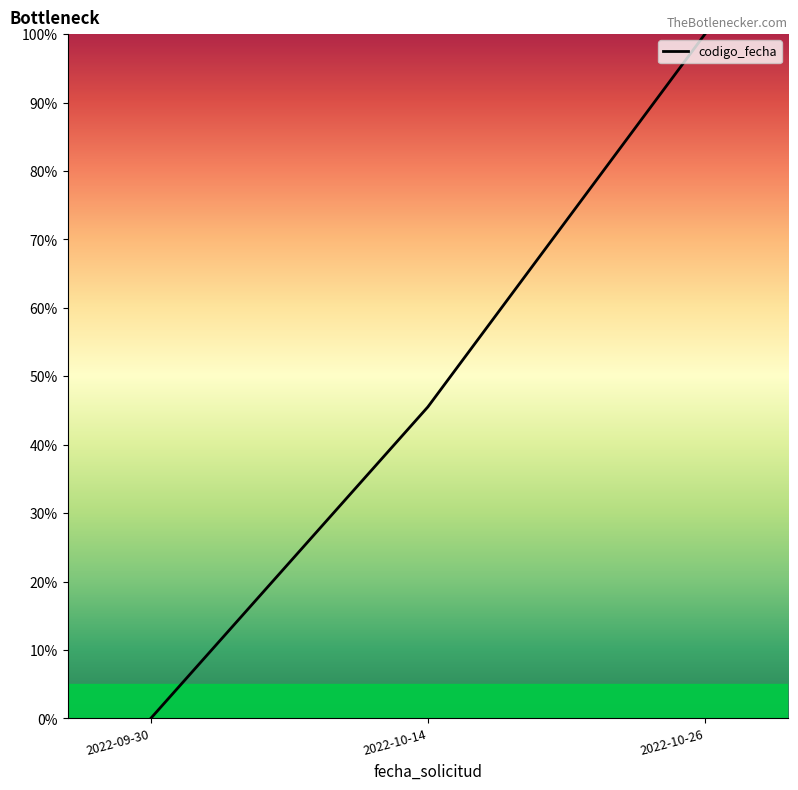

Which category has the highest value across all series?

2022-10-26